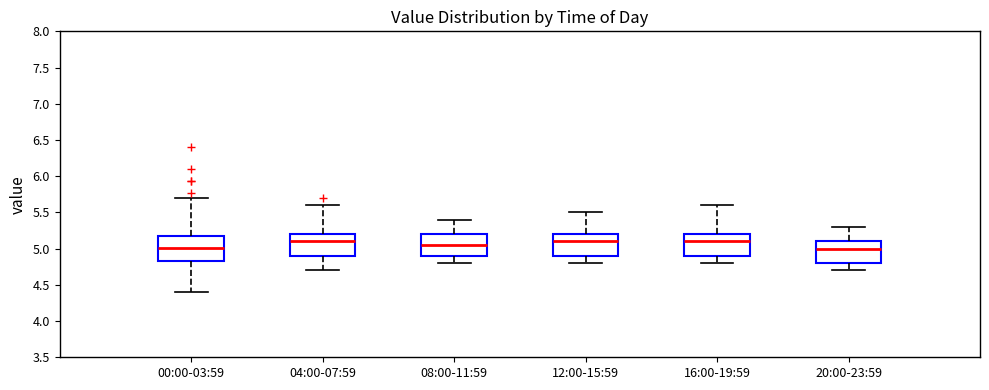

Where is the upper edge of the box for 16:00-19:59 on the y-axis? The values are not printed on the chart, so give them approximately, as read against the axis.

5.20